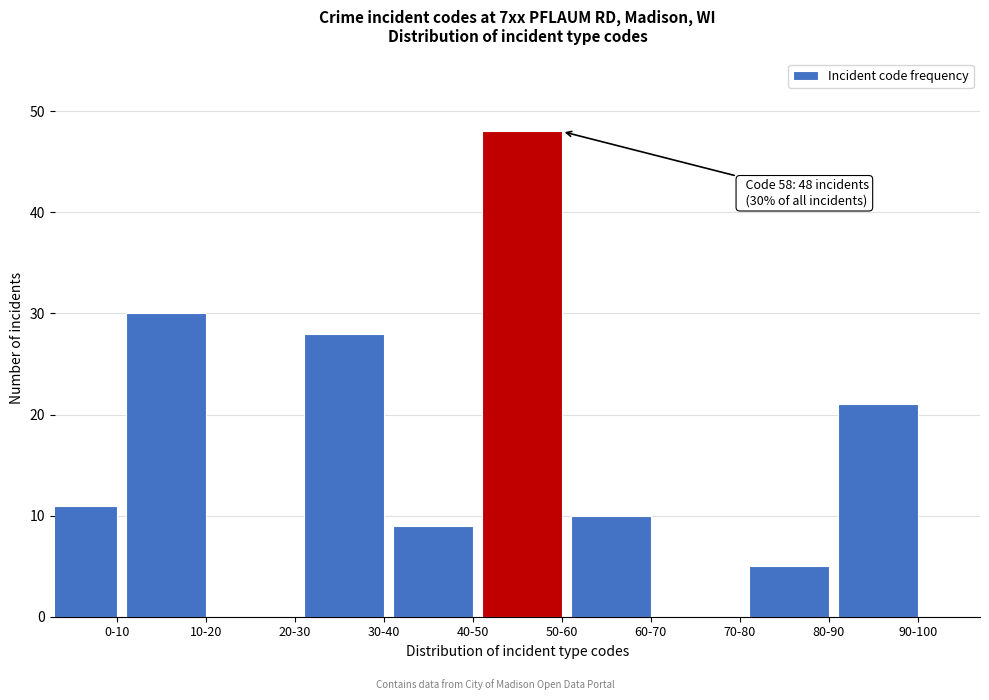

Reading left to right, list all the values displayed in this chart.

0-10=11	10-20=30	20-30=0	30-40=28	40-50=9	50-60=48	60-70=10	70-80=0	80-90=5	90-100=21